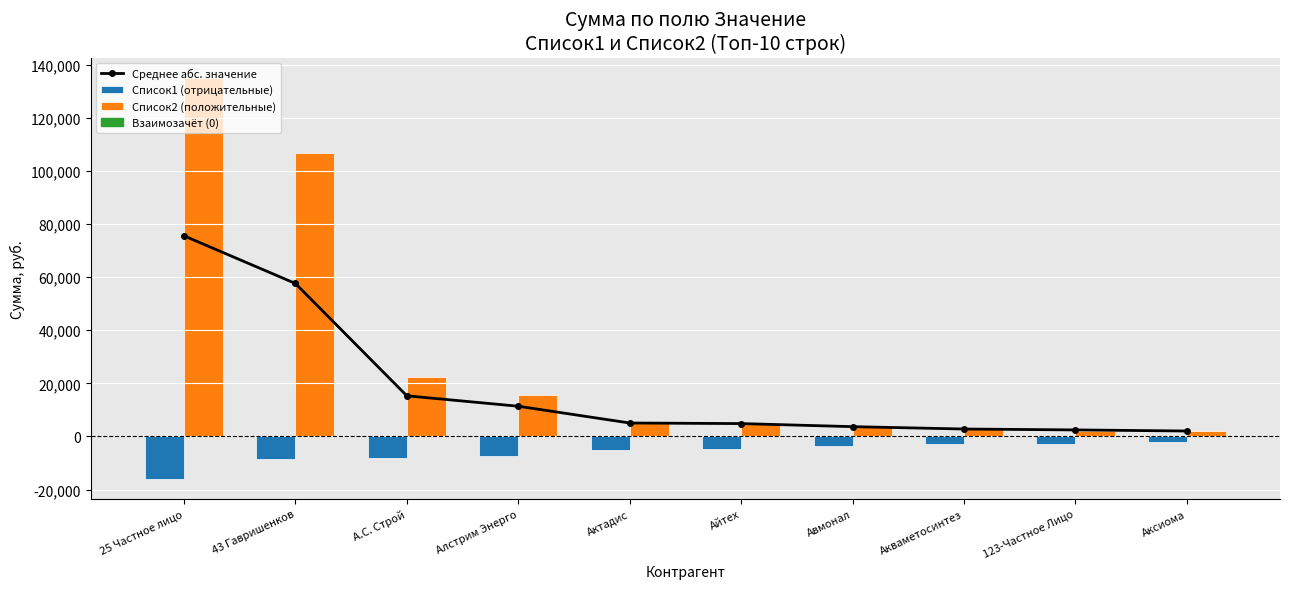

True or false: Список1 (отрицательные) has a value of -2861.6 at Акваметосинтез.

True